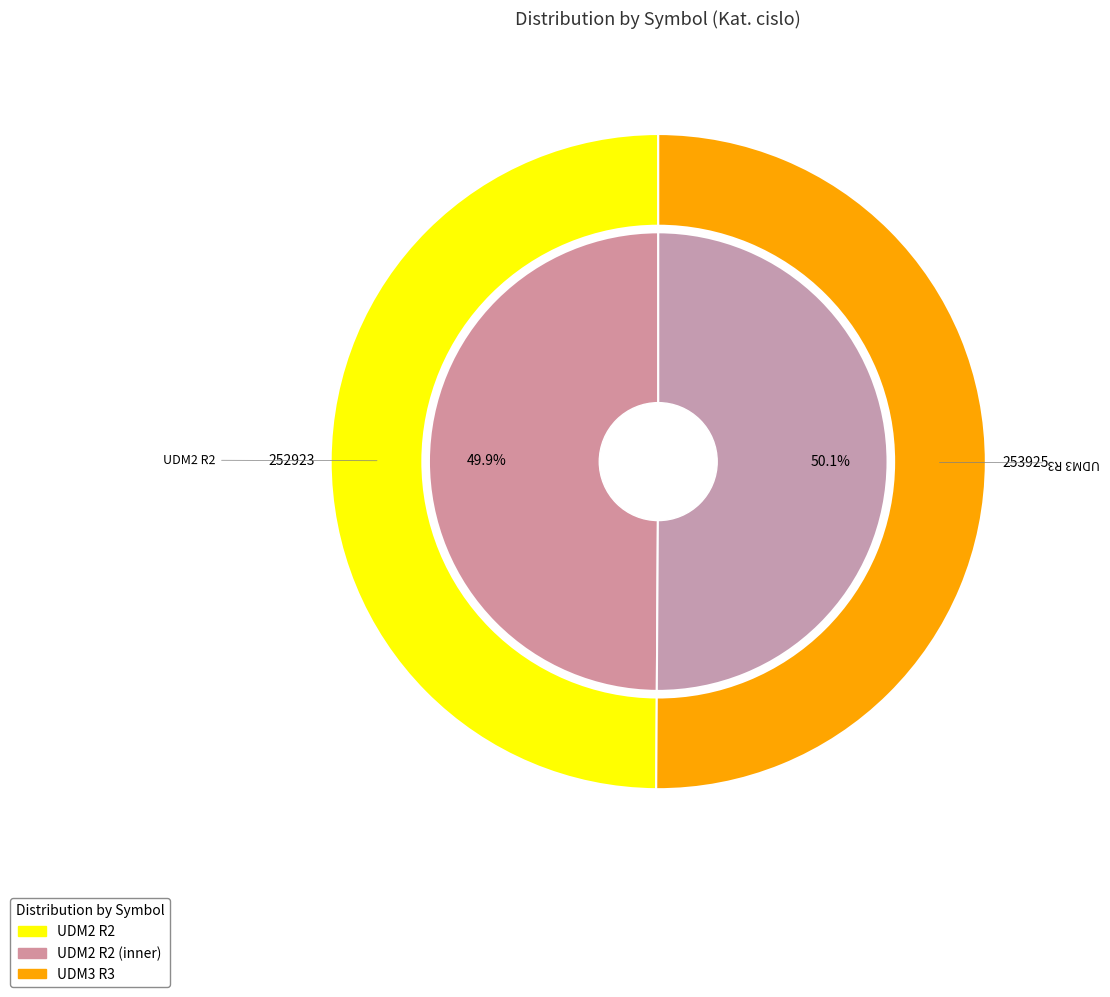

To the nearest percent, what portion does UDM3 R3 represent?

50%